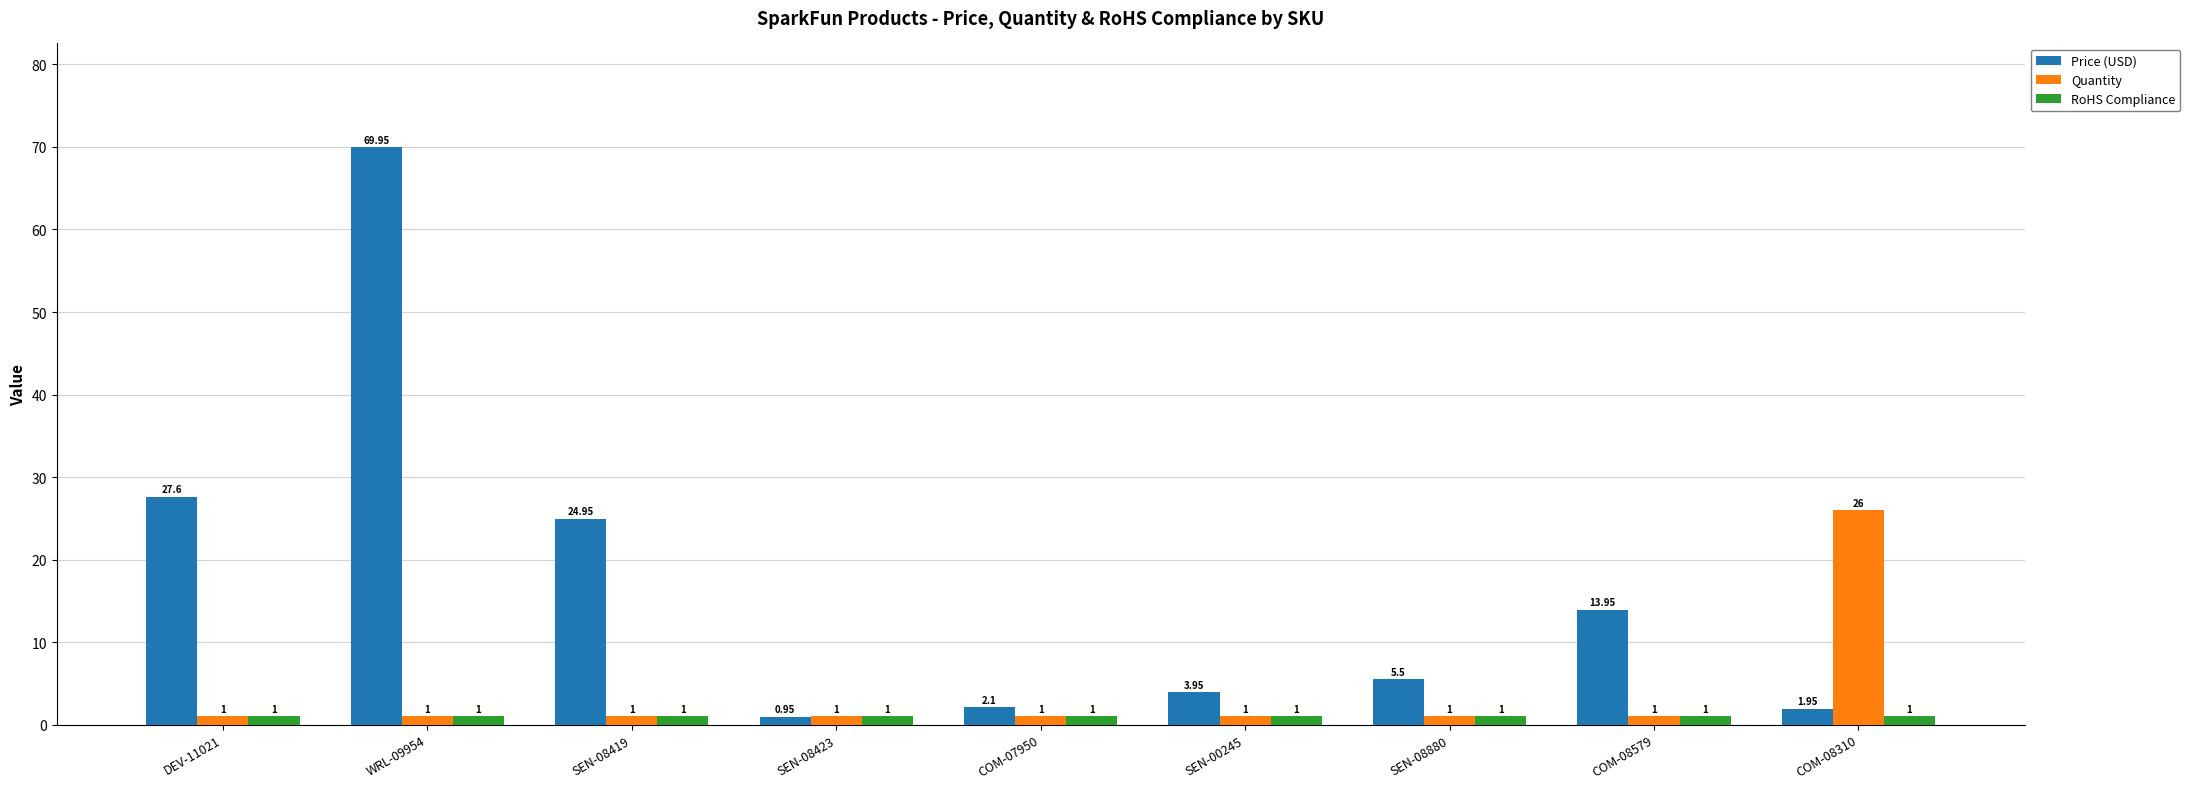

How many bars are there in total?

27